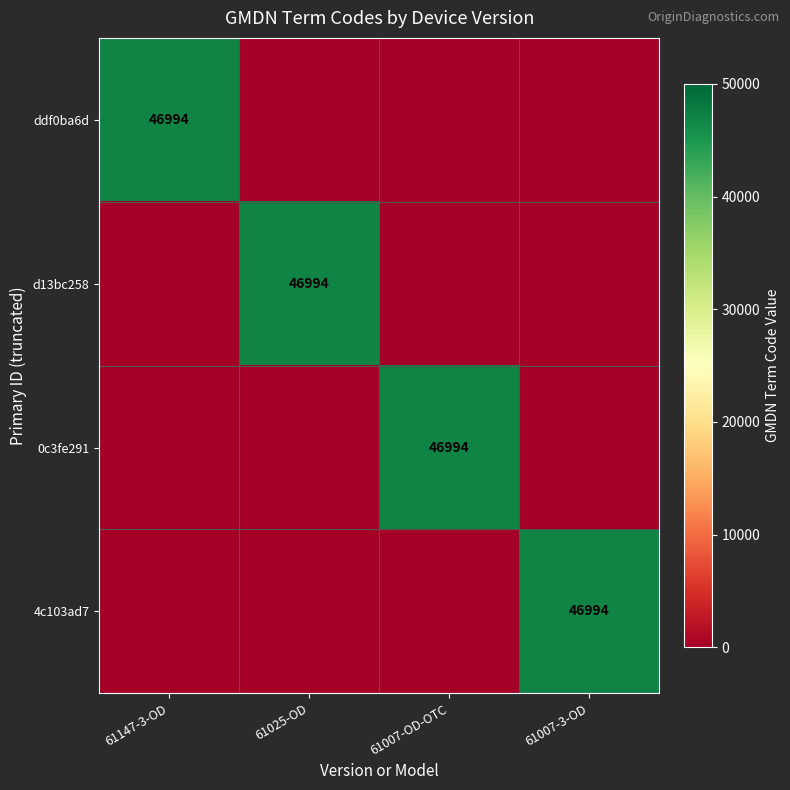

The 4c103ad7 series shows 62894 at 61007-3-OD. True or false?

False